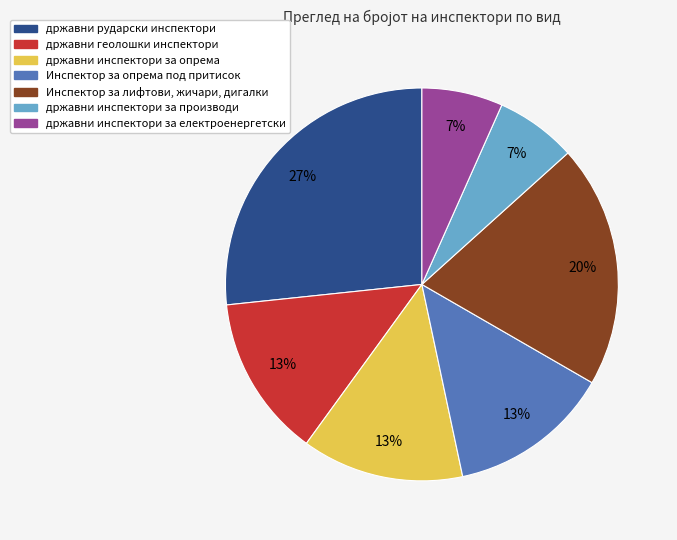

The државни геолошки инспектори slice represents 26% of the pie. True or false?

False